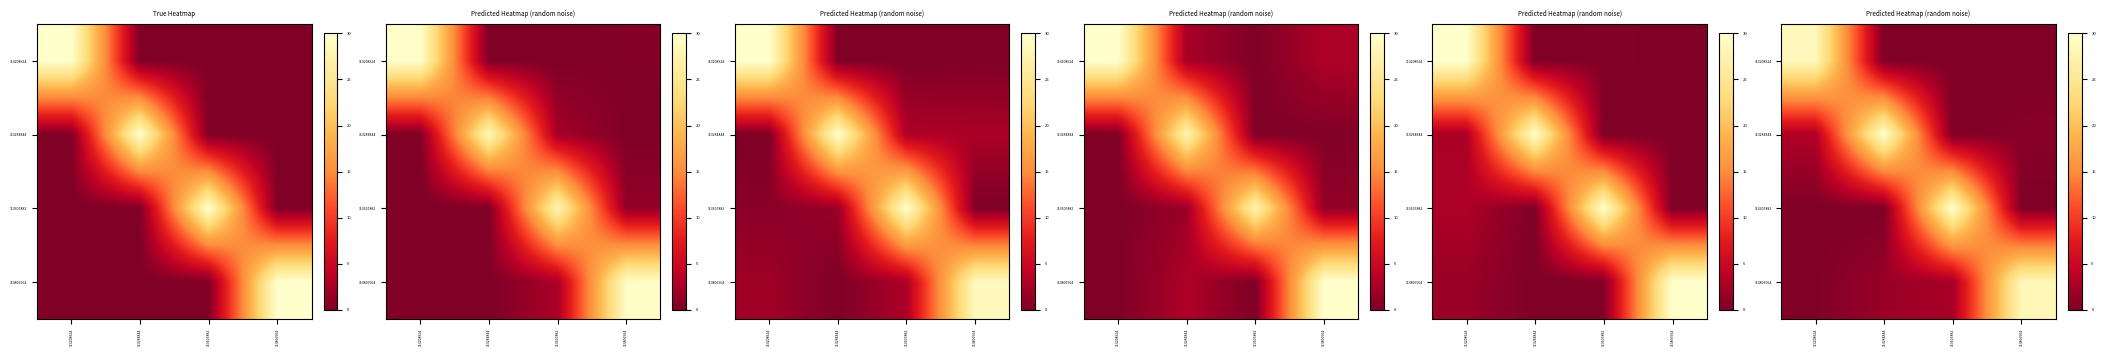

Which category has the highest value across all series?

113284844